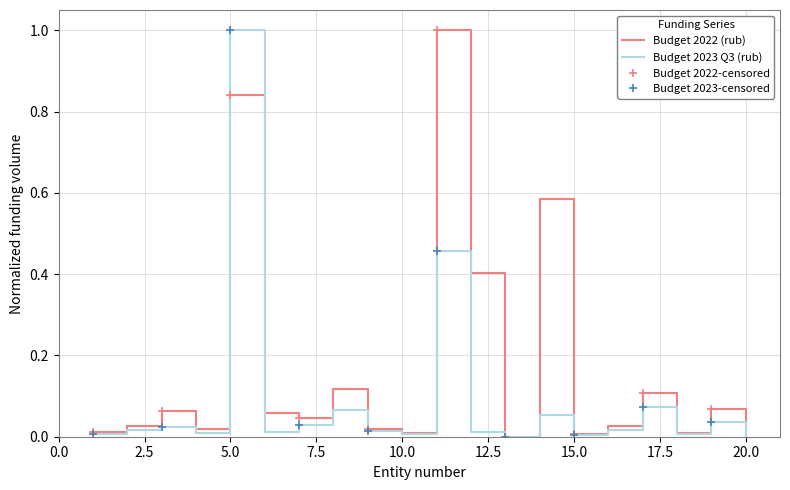

Which series has the largest total across all categories?

Budget 2022 (rub)